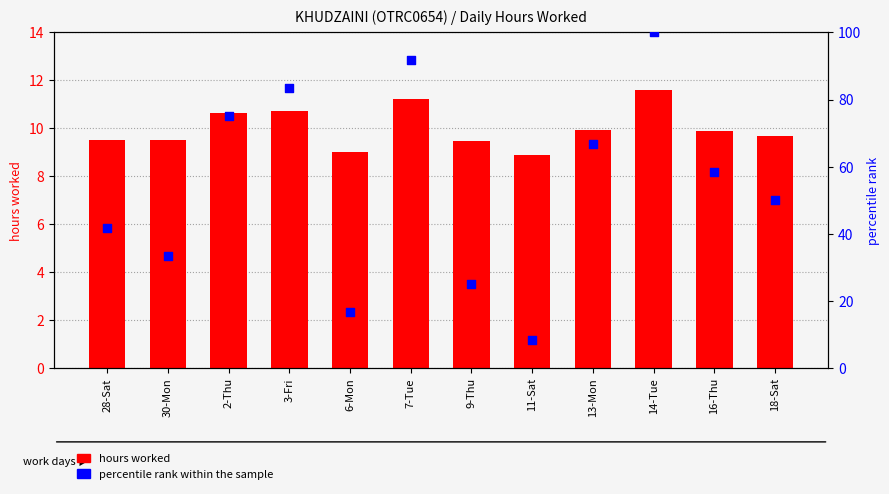

What are all the series names shown in the legend?

hours worked, percentile rank within the sample